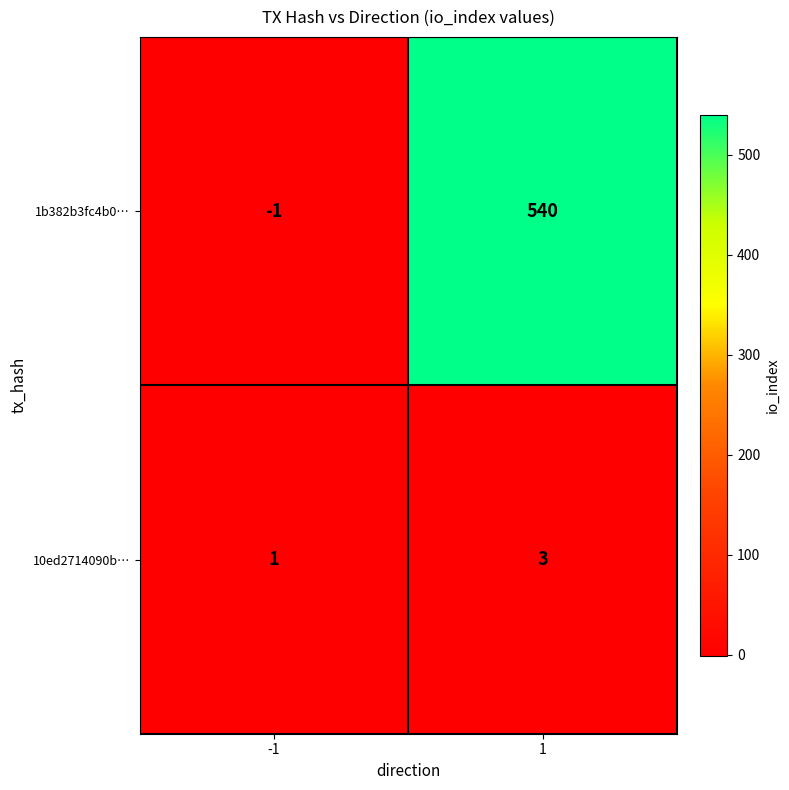

What is the sum of all 10ed2714090b… values?

4